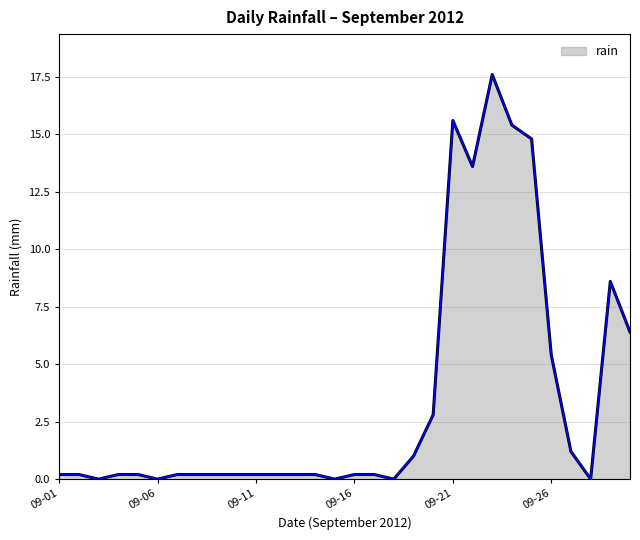

What is the maximum value shown in the chart?

17.6